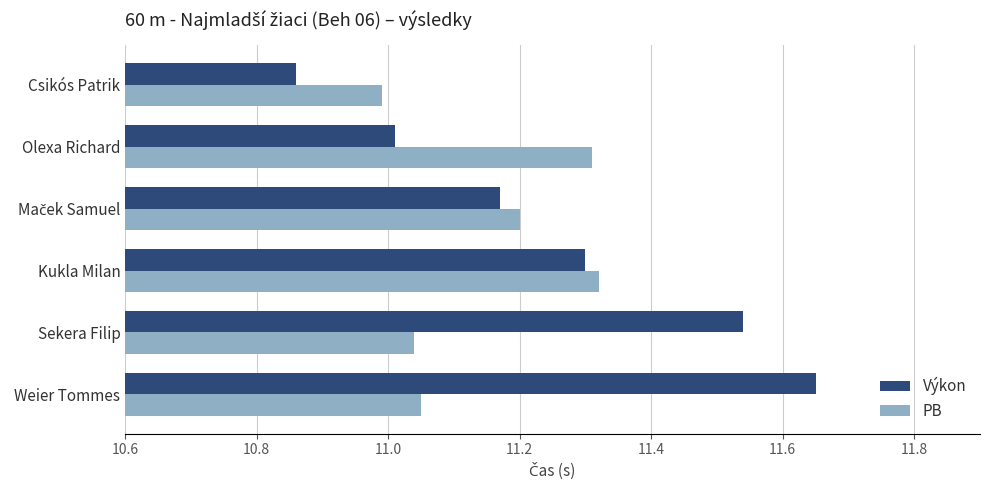

Is it true that PB equals 2.6 at Olexa Richard?

False